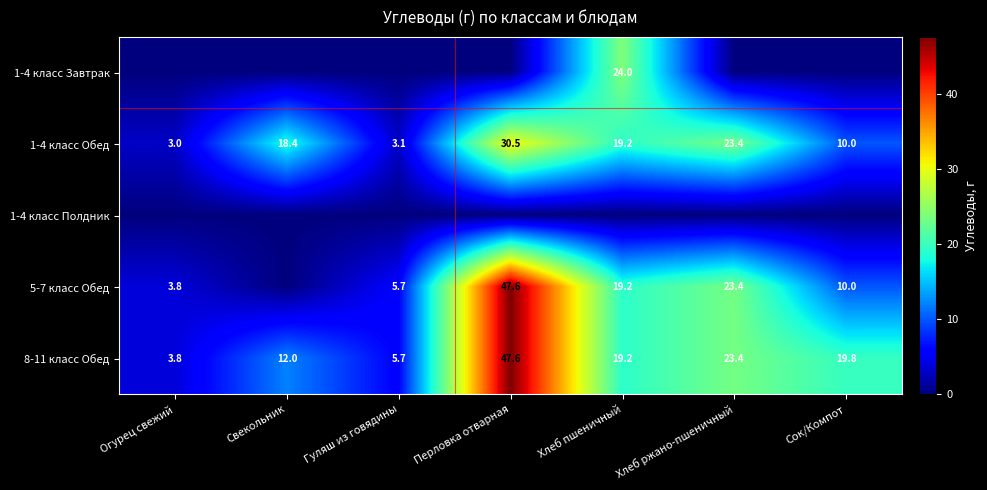

What is the difference between the maximum and minimum values in the 1-4 класс Обед series?

27.5